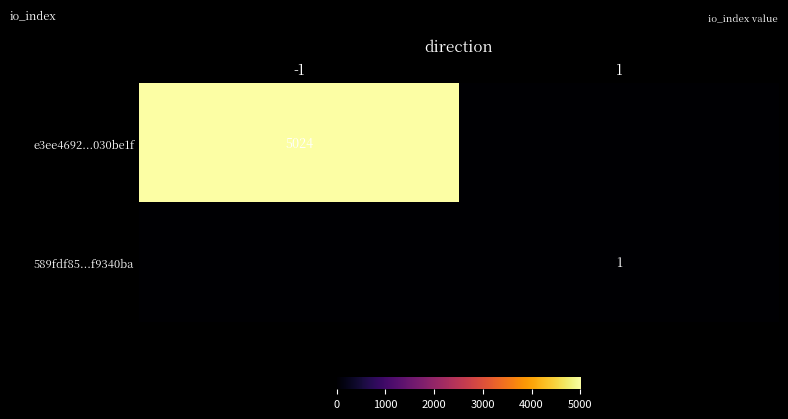

True or false: e3ee4692...030be1f has a value of 3361 at -1.

False